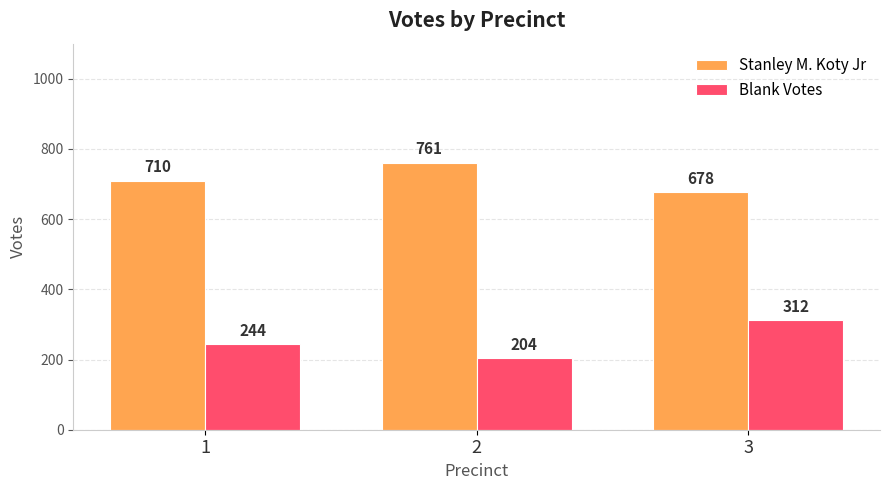

At which category is the sum across all series the highest?

3